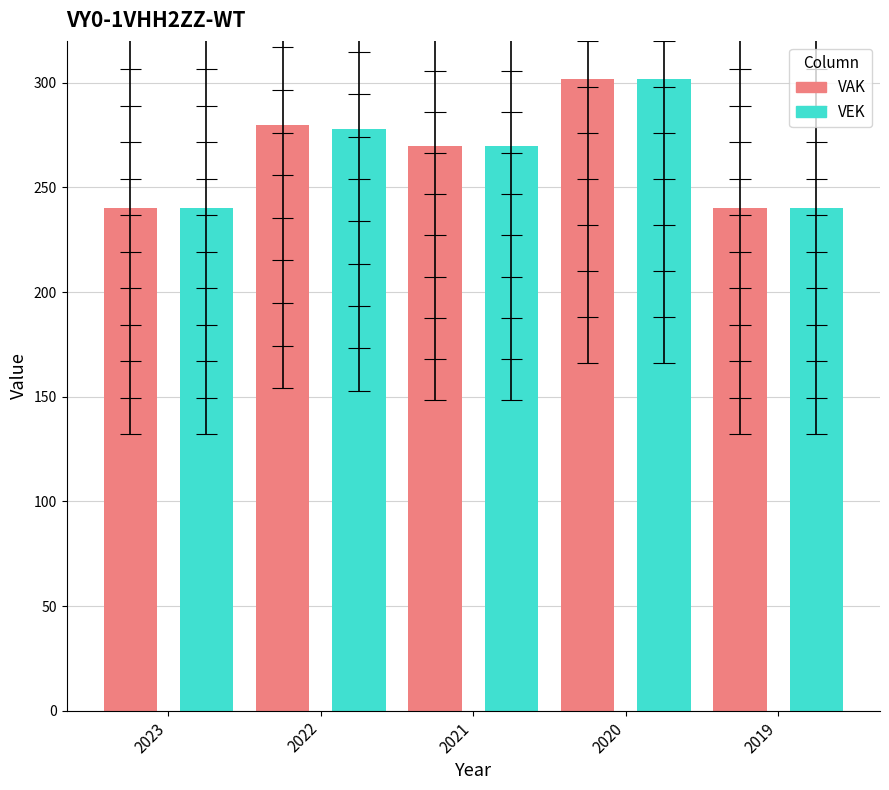

The VAK series shows 472 at 2021. True or false?

False